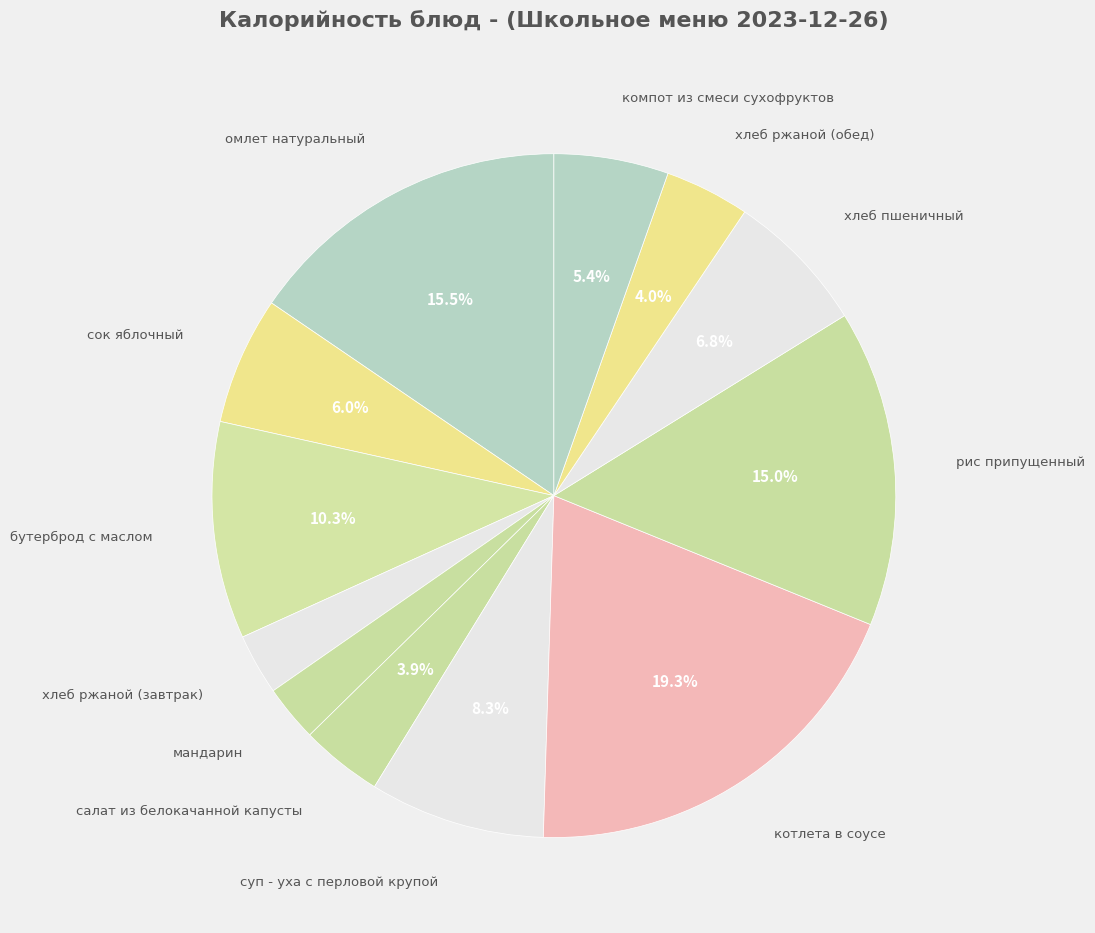

To the nearest percent, what is the average slice percentage?

8%